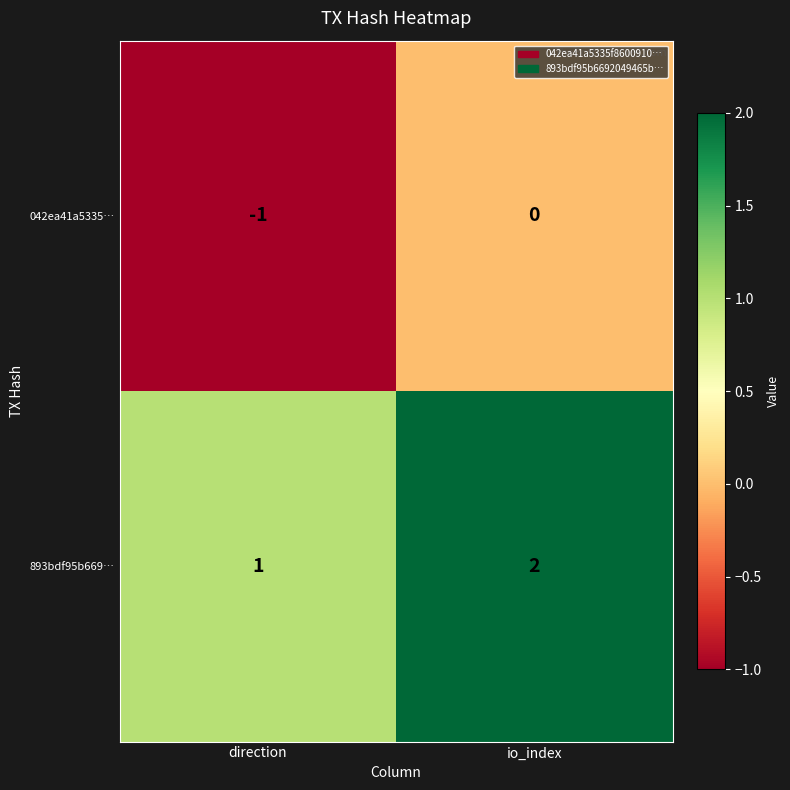

At direction, list the series in order from smallest to largest.

042ea41a5335…, 893bdf95b669…